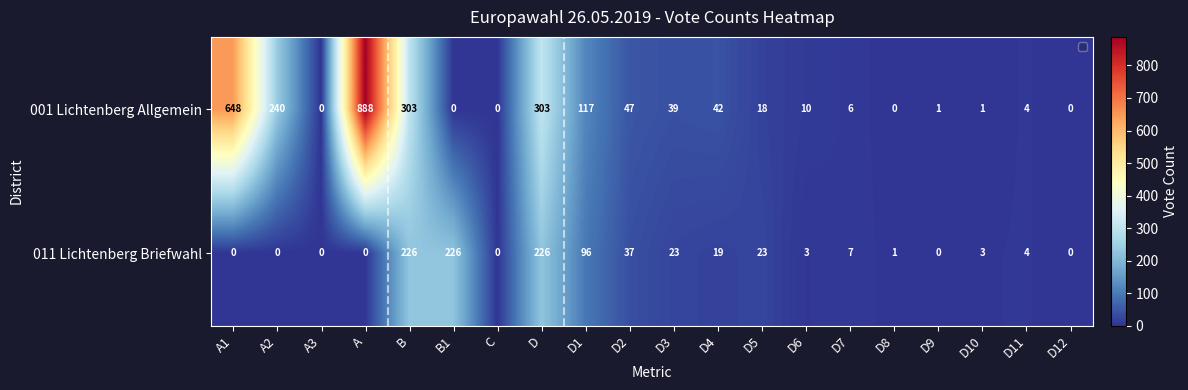

Which series has the largest range (max minus min)?

001 Lichtenberg Allgemein